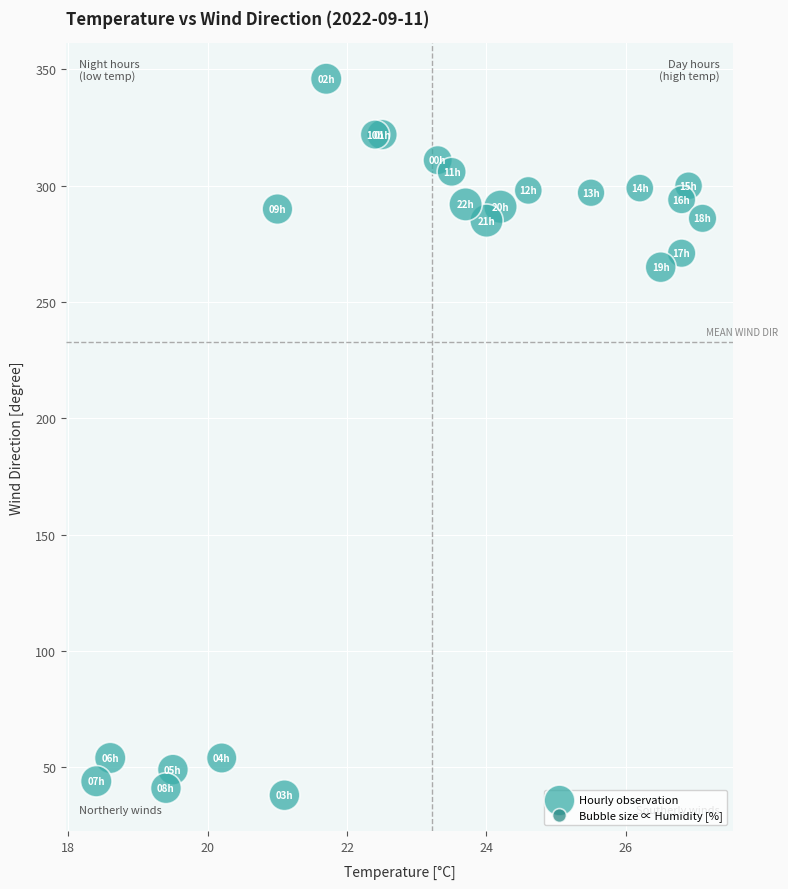

What Y value in the scatter plot is closest to 192?

265